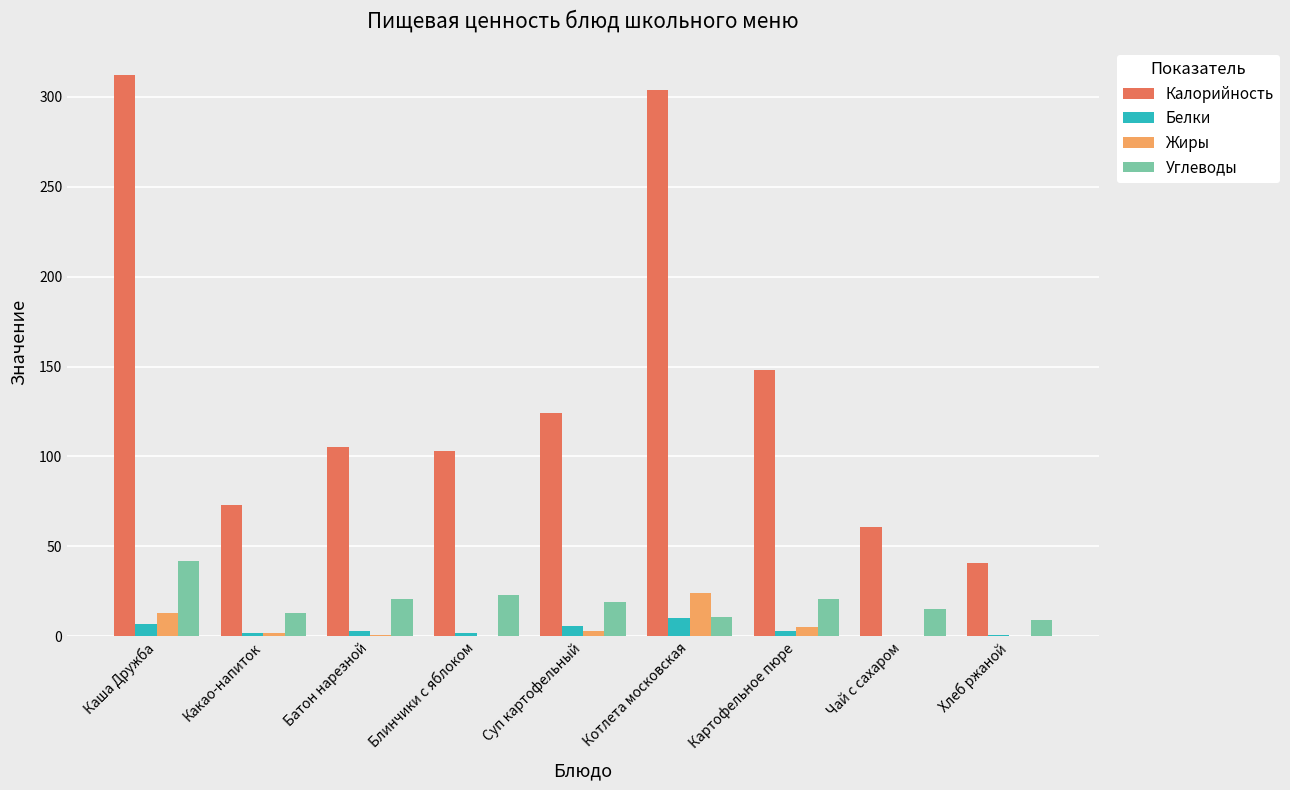

How many series are shown in this chart?

4